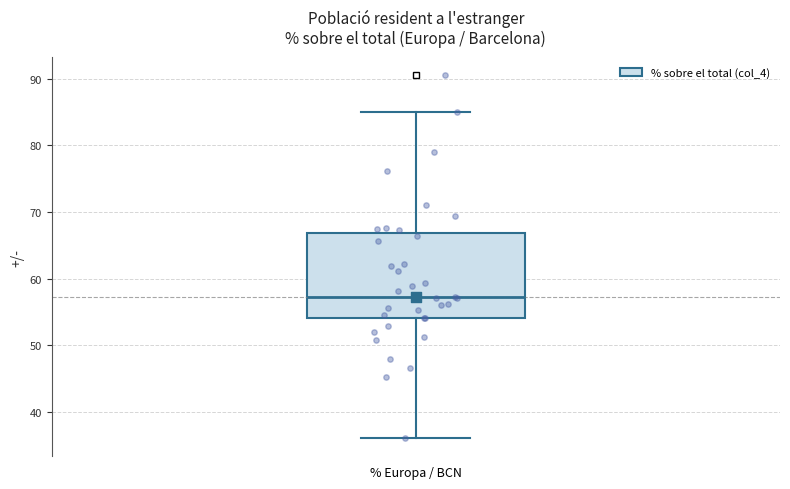

Transcribe this box plot: give where the median line is, the range the box spans, and where the two whiskers end, as read against the y-axis. The values are not printed on the chart, so give them approximately, as read against the axis.

median 57, box 54 to 67, whiskers 36 to 85